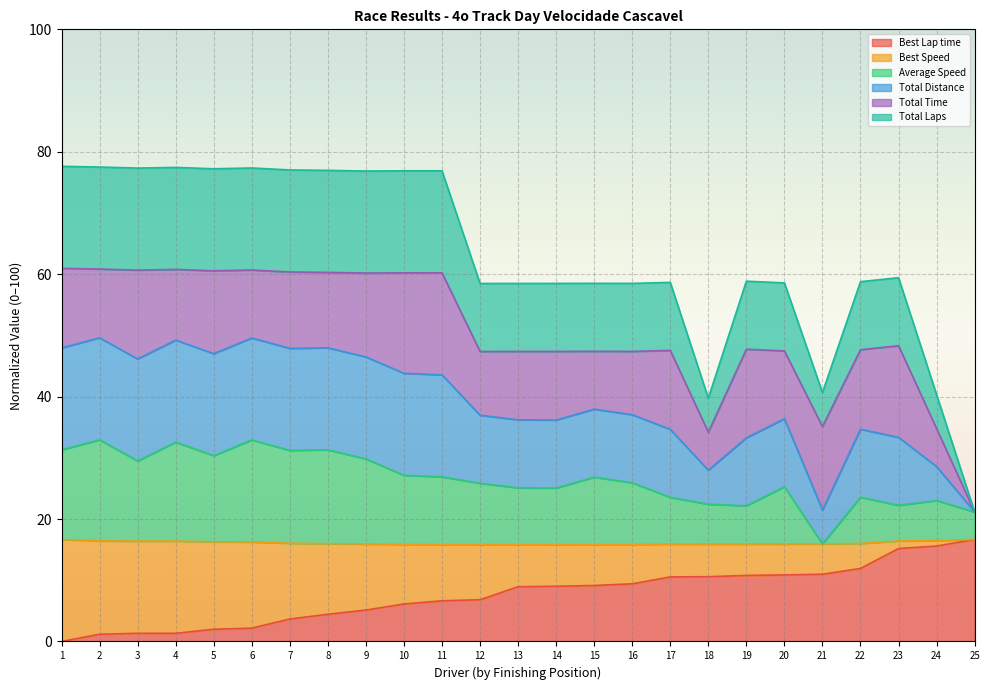

In Total Laps, how many points are lower than both neighbors (excluding endpoints)?

7